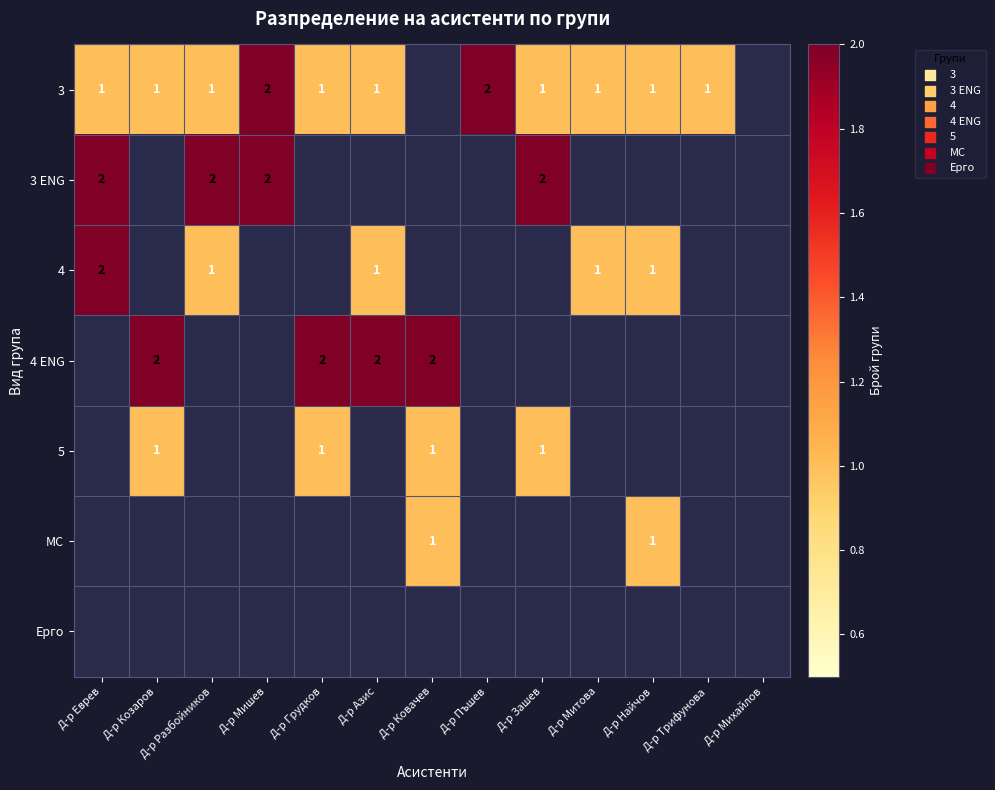

At how many categories does at least one series exceed 1?

9